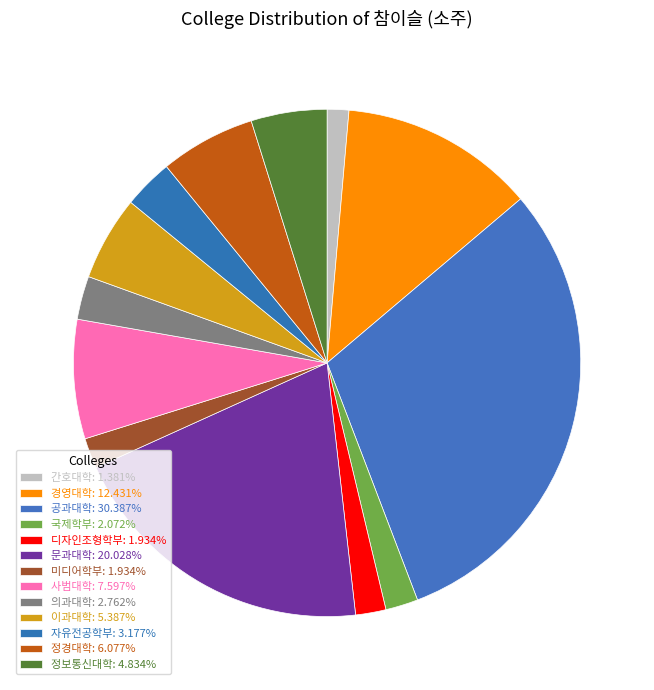

To the nearest percent, what is the average slice percentage?

8%